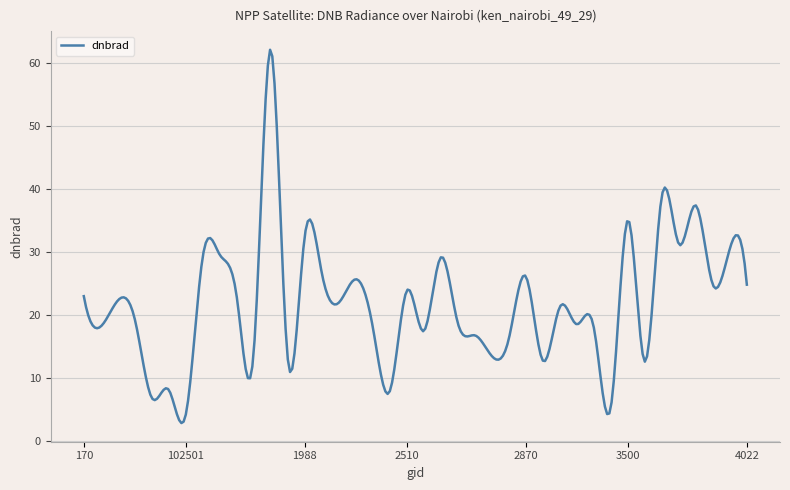

What is the difference between the maximum and minimum values?

59.3